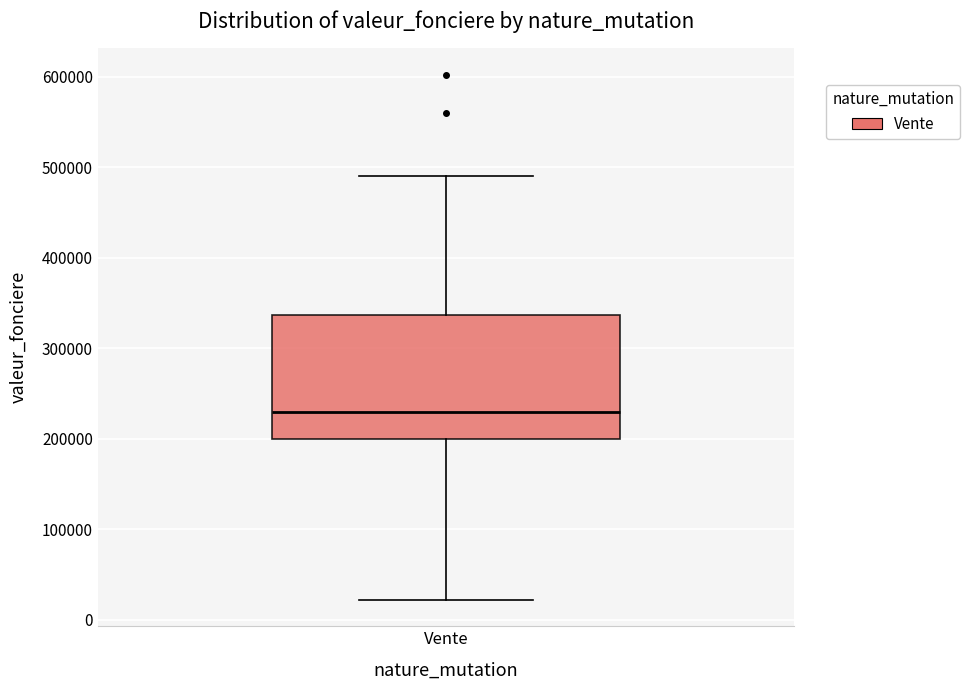

Where does the lower whisker of the box for Vente end on the y-axis? The values are not printed on the chart, so give them approximately, as read against the axis.

20000